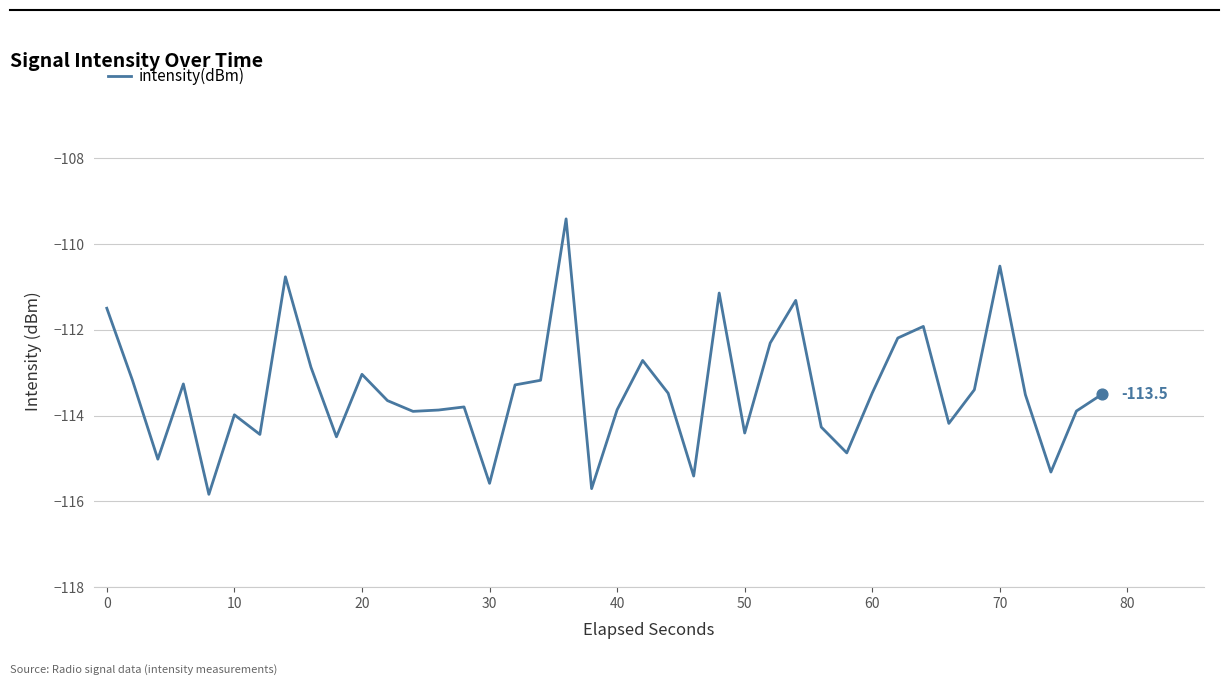

What is the greatest value displayed?

-109.4